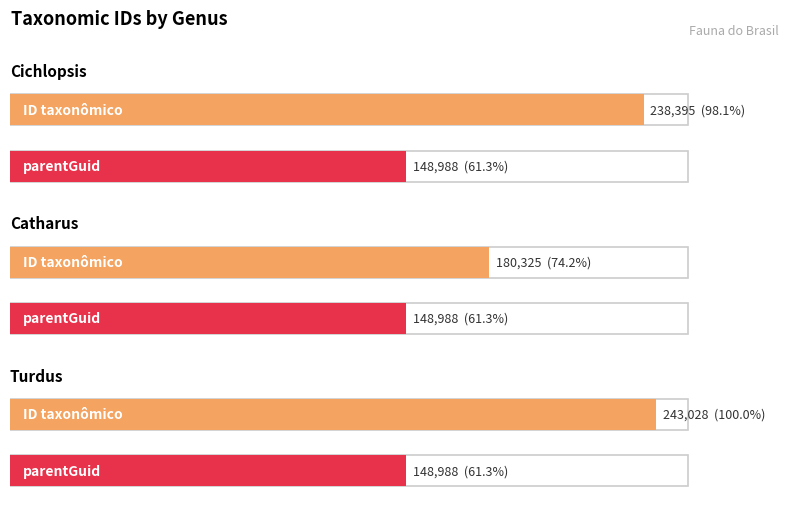

Which series has the largest range (max minus min)?

Turdus